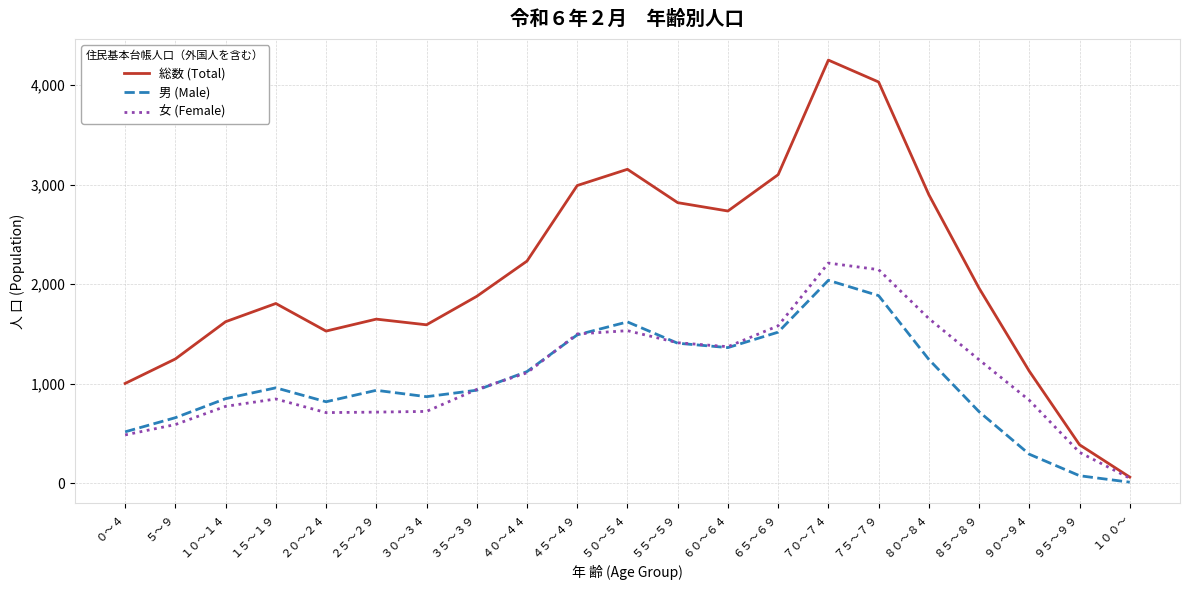

Which series changed the most between １５～１９ and ６０～６４?

総数 (Total)